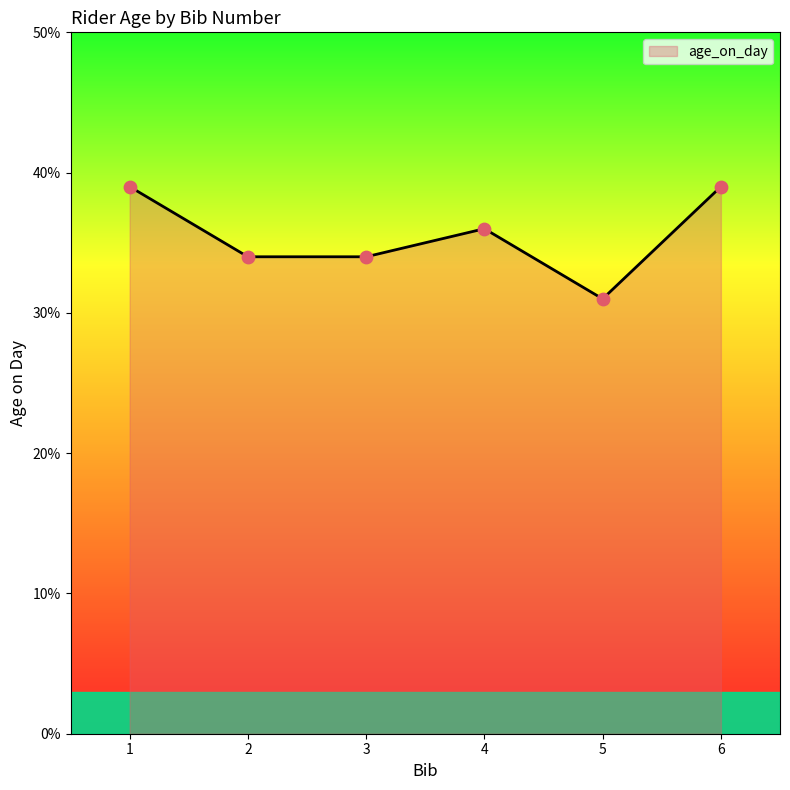

Approximately how many times larger is the value at 1 compared to 6?

1.0